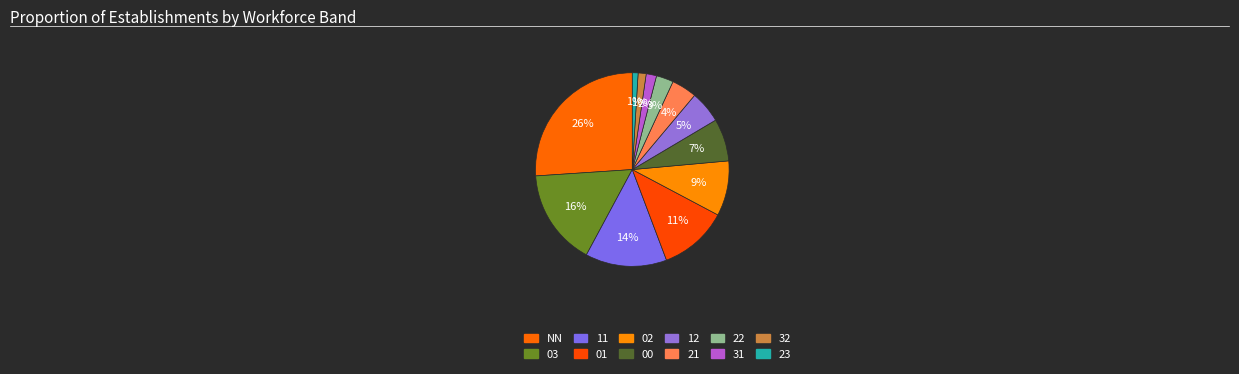

Approximately how many times larger is the value at 21 compared to 23?

4.4